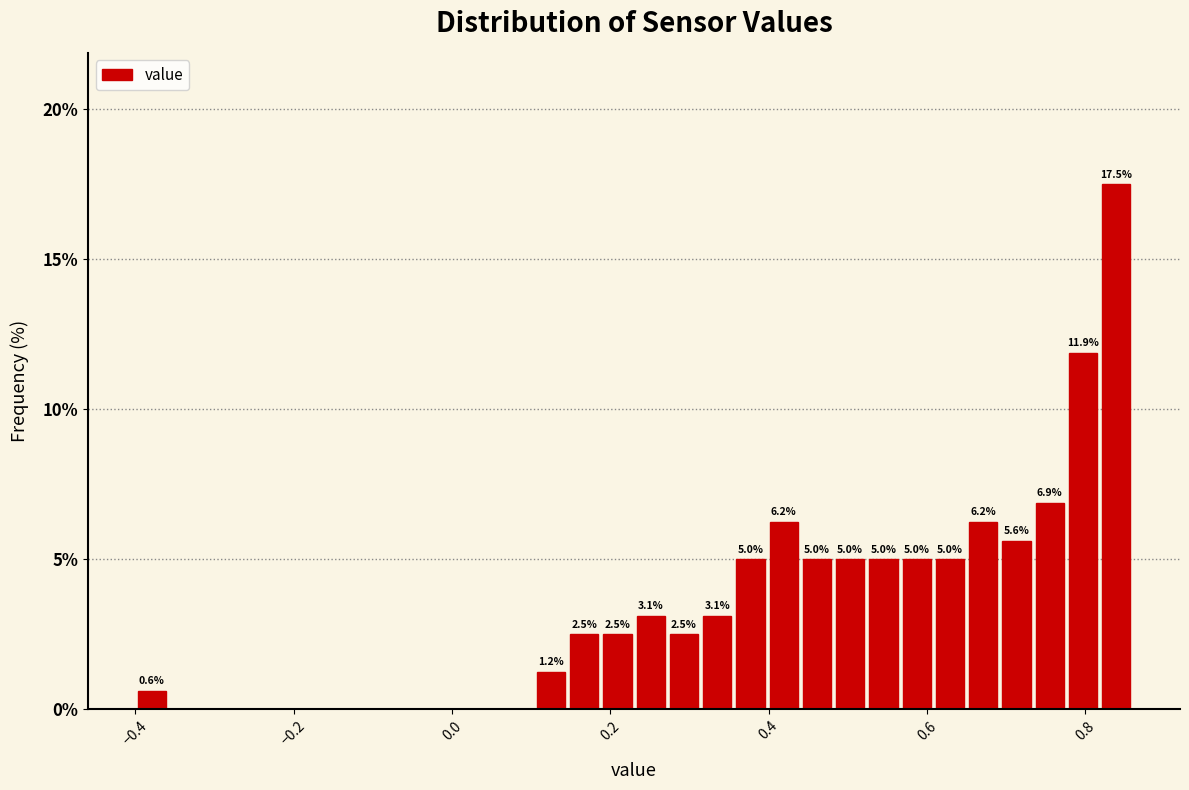

Read against the x-axis, roughly where is the centre of the tallest bar?

0.84